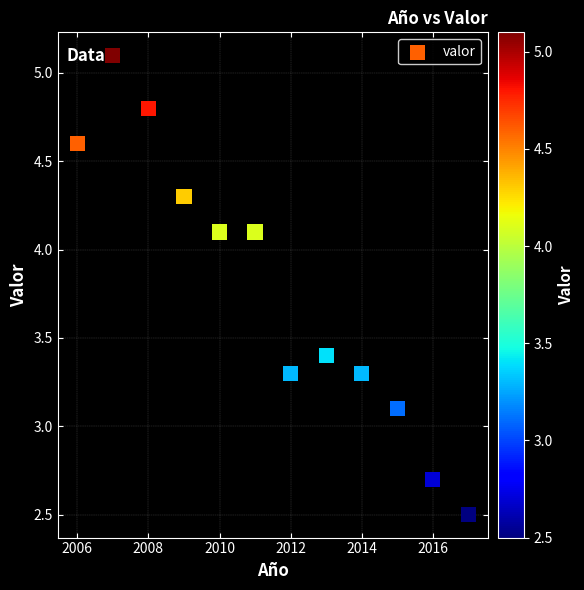

What Y value in the scatter plot is closest to 3?

3.1